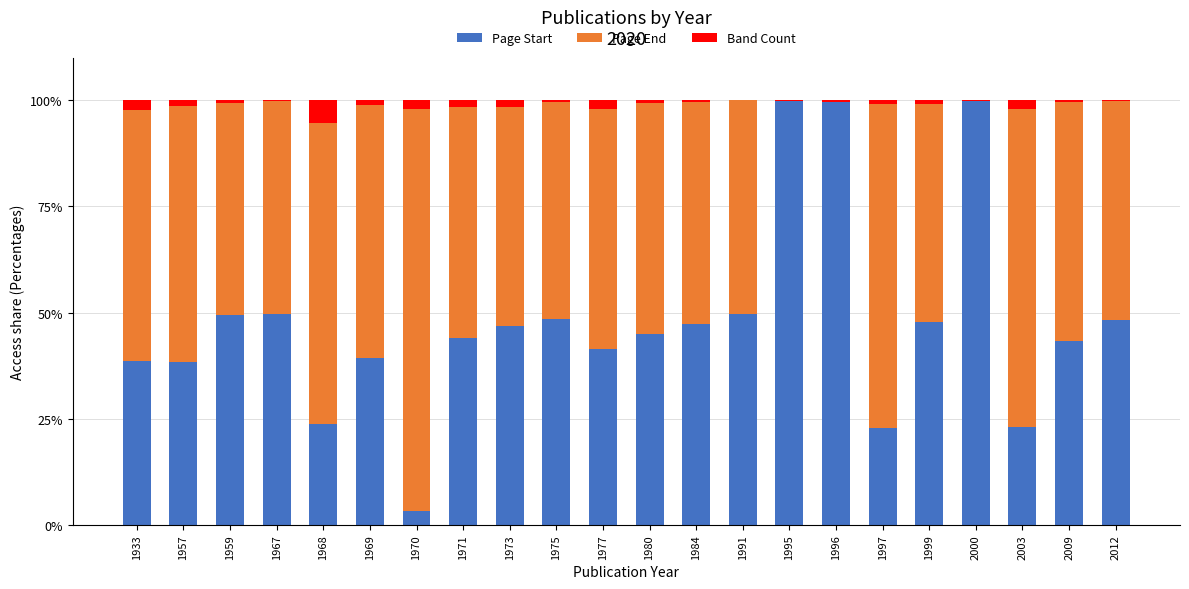

The value of Page Start at 1991 is 18.7. True or false?

False